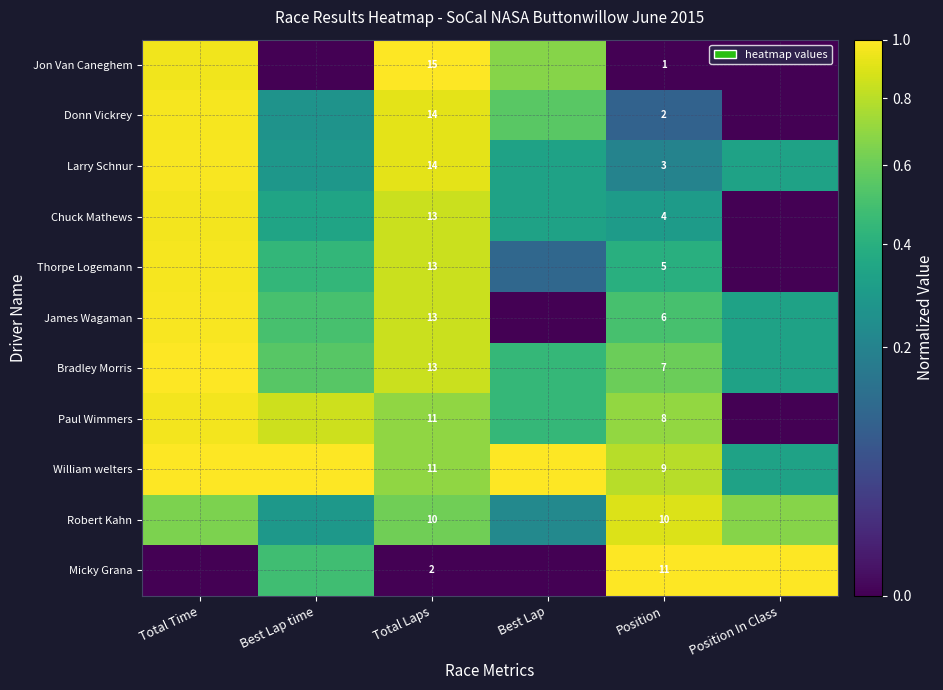

At which label is Micky Grana closest to 0?

Total Time